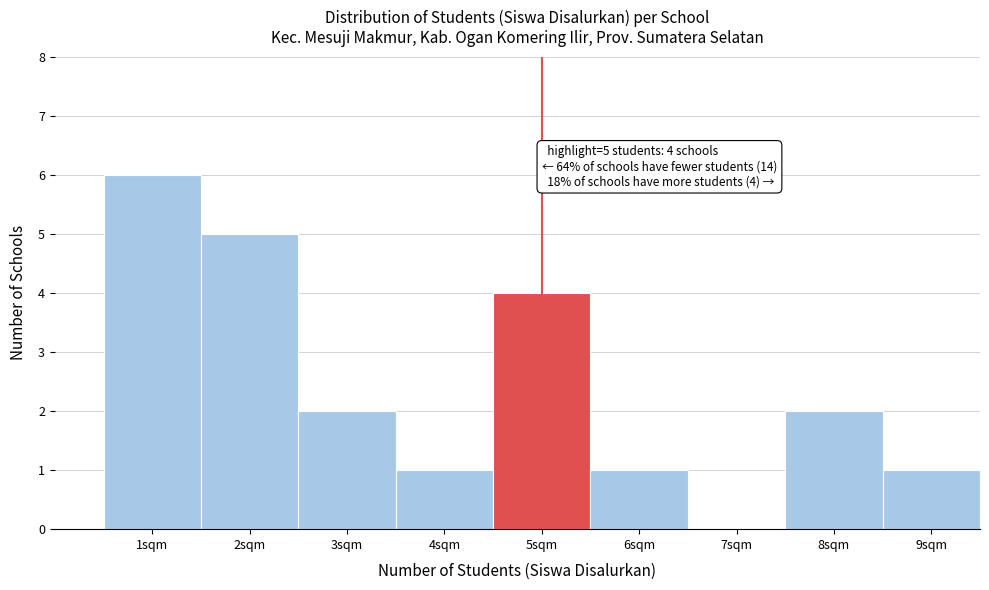

Reading right to left, list all the values displayed in this chart.

9sqm=1	8sqm=2	7sqm=0	6sqm=1	5sqm=4	4sqm=1	3sqm=2	2sqm=5	1sqm=6